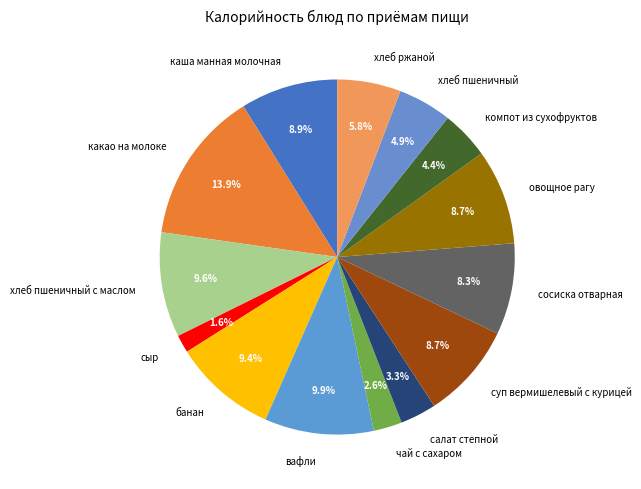

Does any single category account for the majority?

No